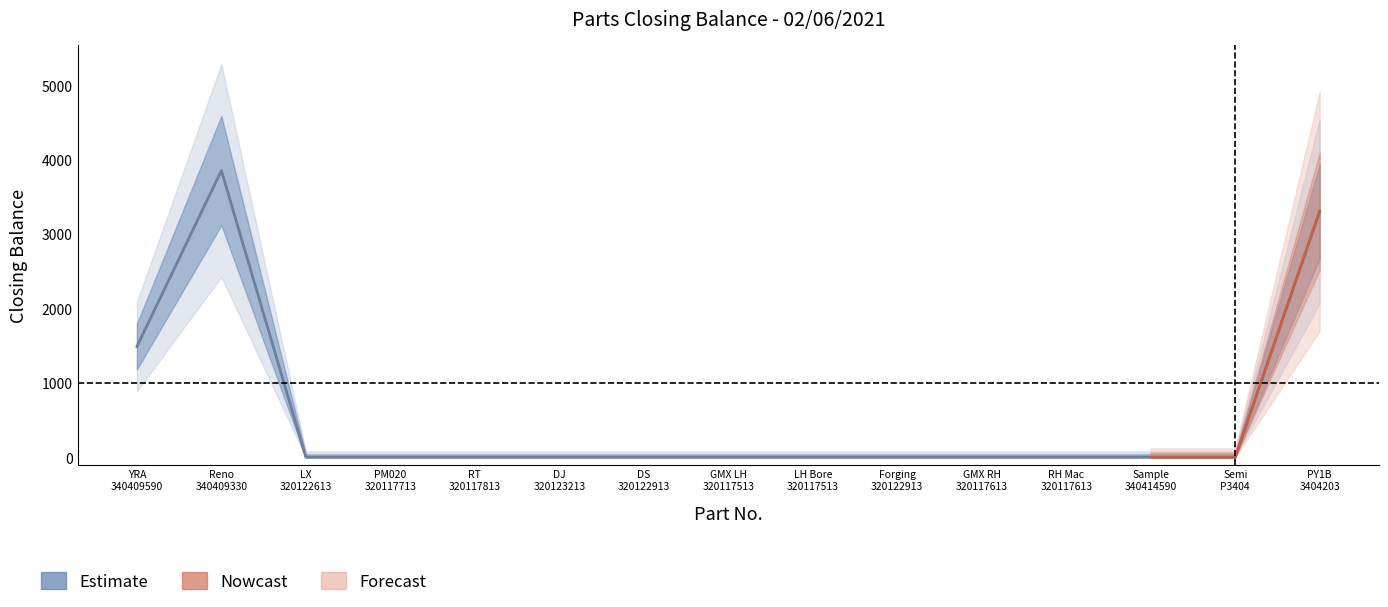

Is it true that the value at LX 320122613 is 2238?

False